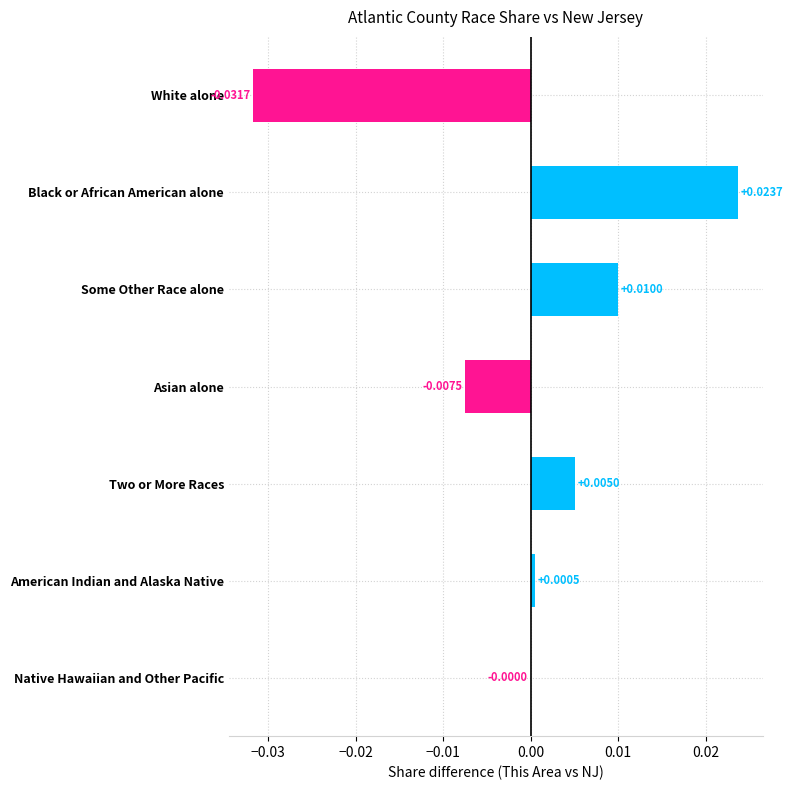

Which has a higher value, Some Other Race alone or American Indian and Alaska Native?

Some Other Race alone